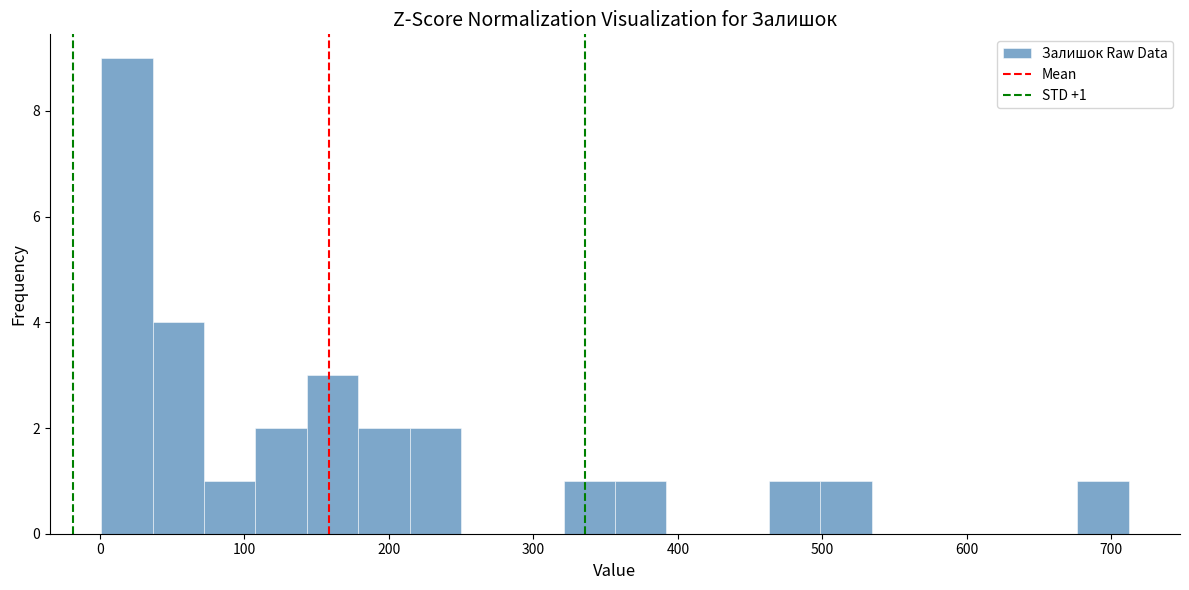

Read against the x-axis, roughly where is the centre of the tallest bar?

20